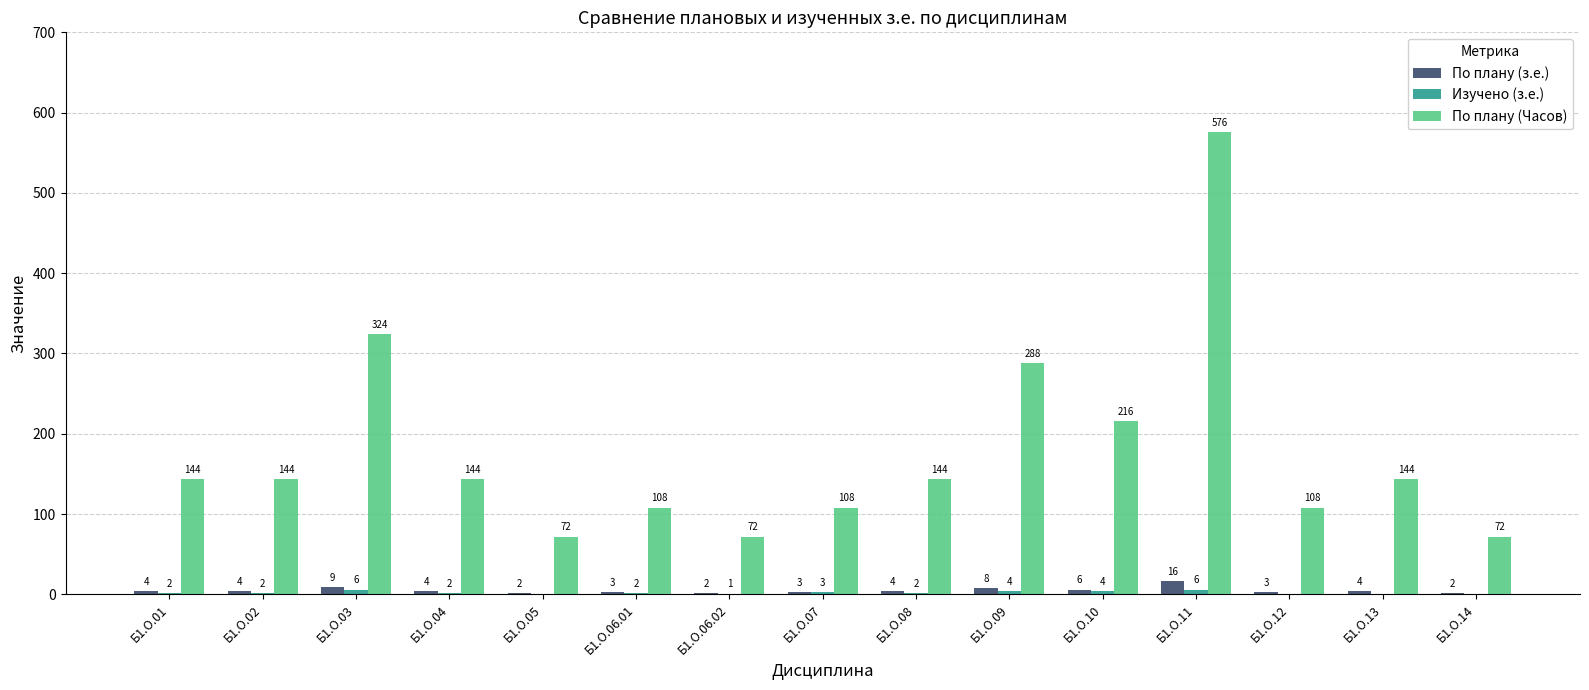

What is the sum of the По плану (Часов) values at Б1.О.02 and Б1.О.10?

360